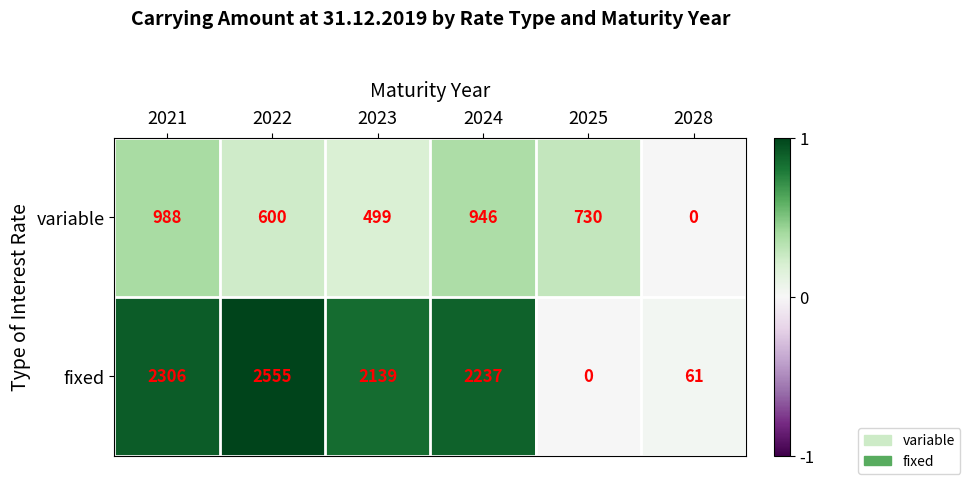

Count the number of data series in this chart.

2